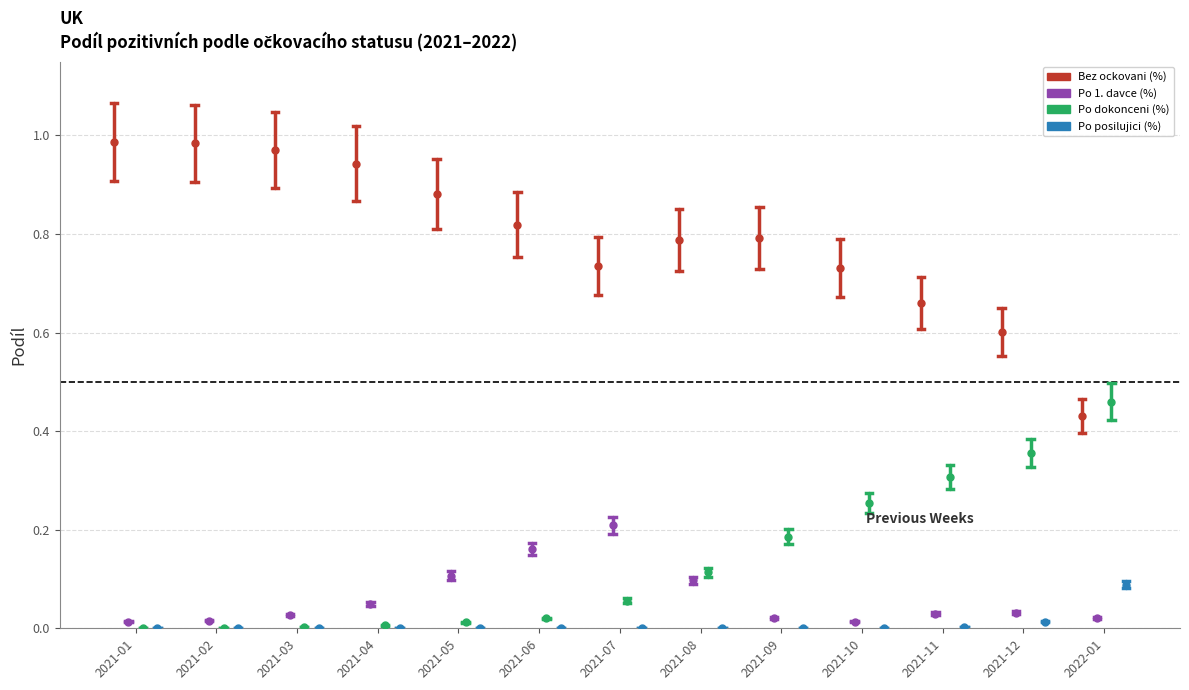

Which has a higher value, 2021-02 or 2021-01?

2021-02